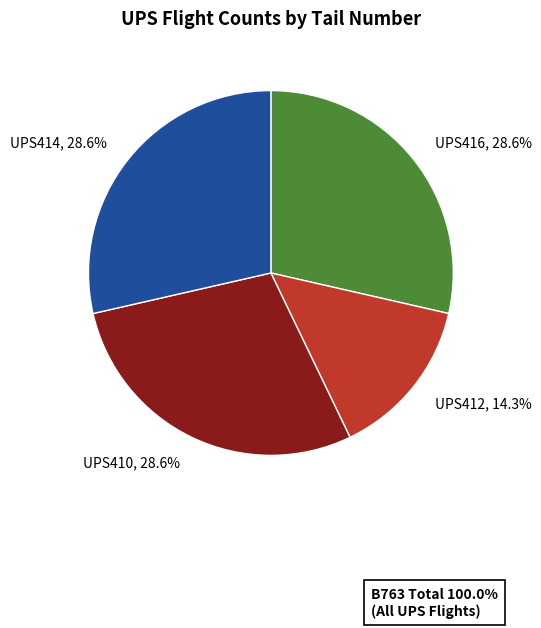

Is UPS416 the majority of the pie?

No